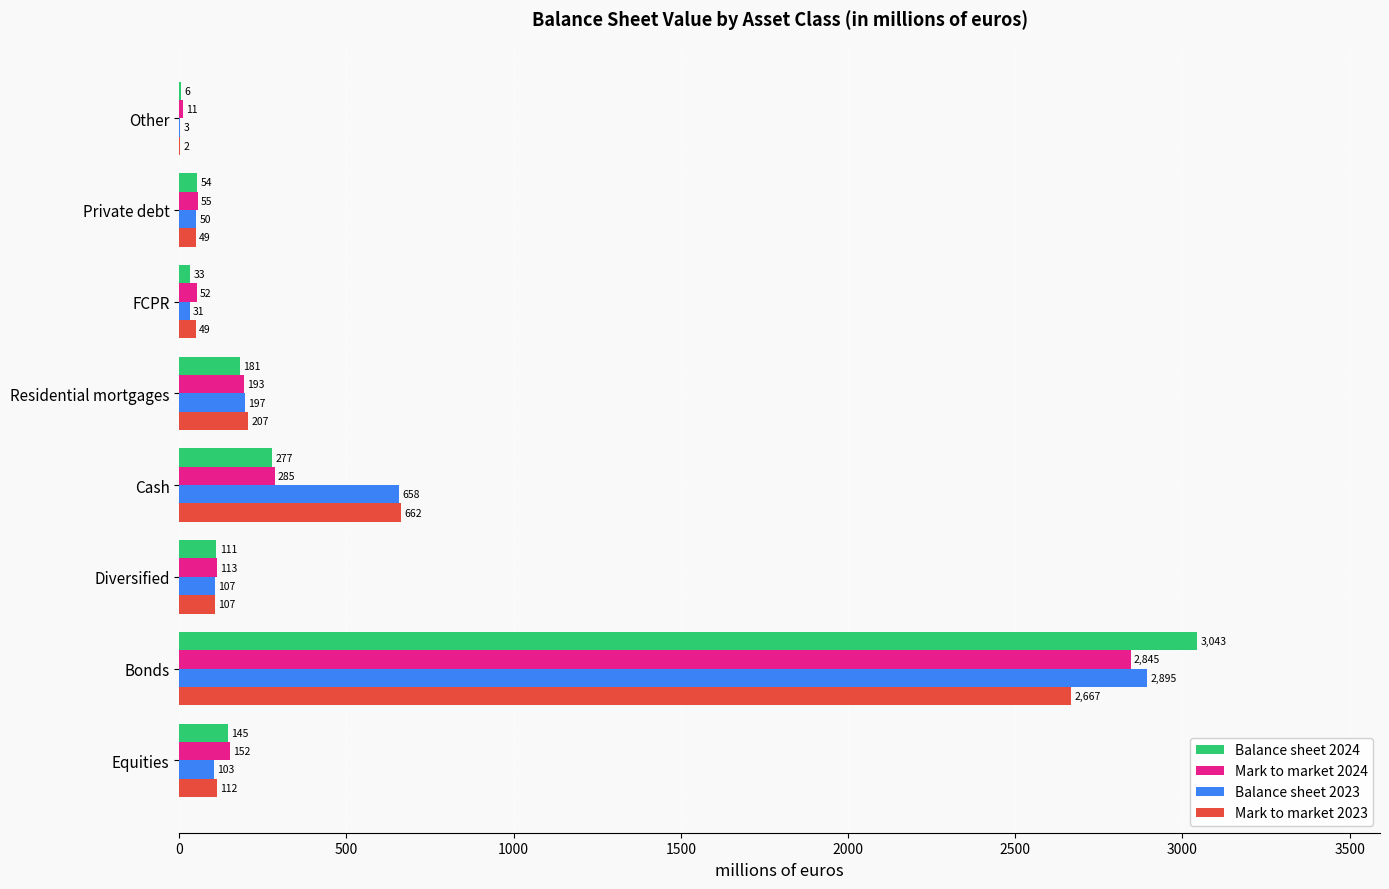

What is the maximum value shown in the chart?

3043